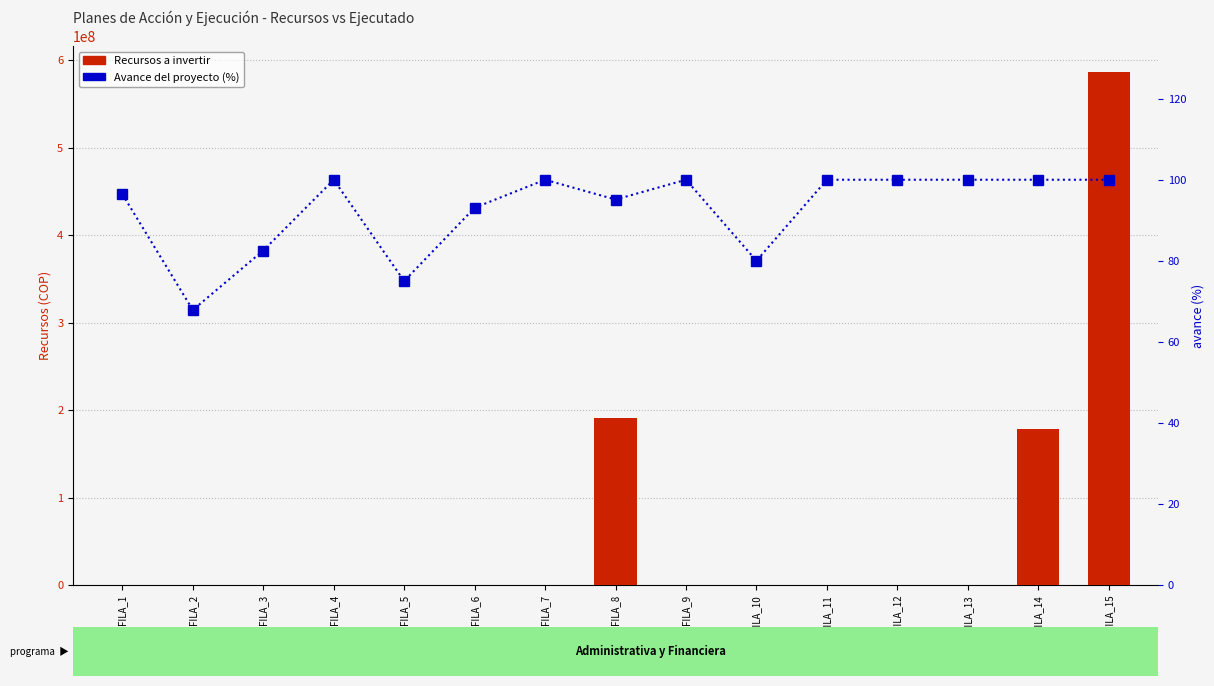

How many values in RECURSOS A INVERTIR are above zero?

3